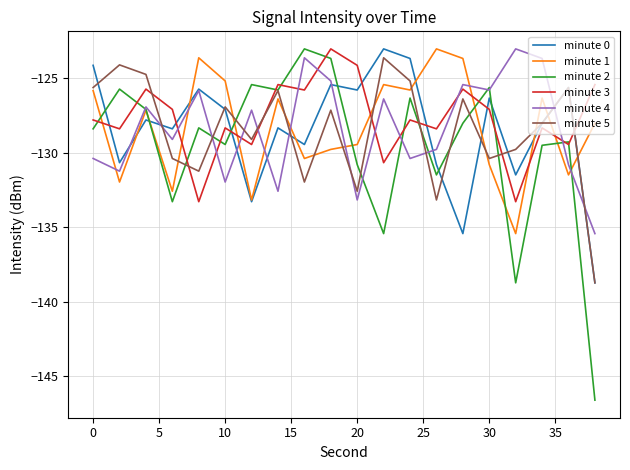

How many intersections are there between minute 1 and minute 3?

7